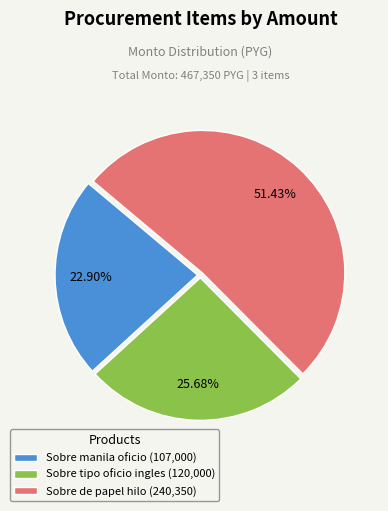

To the nearest percent, what is the difference between the Sobre manila oficio and Sobre tipo oficio ingles slice percentages?

3%